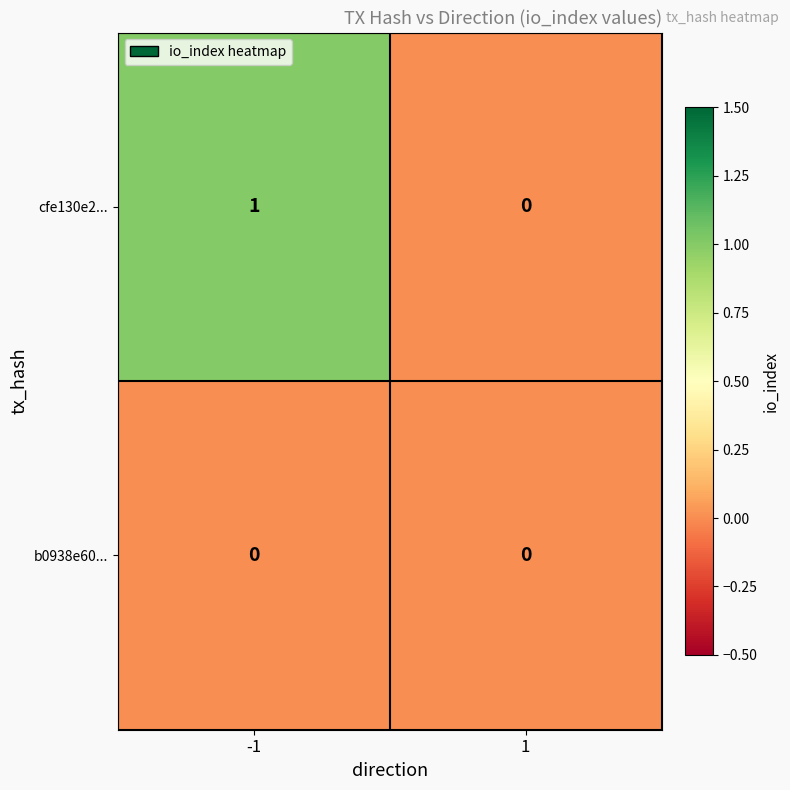

At which category is the sum across all series the highest?

-1